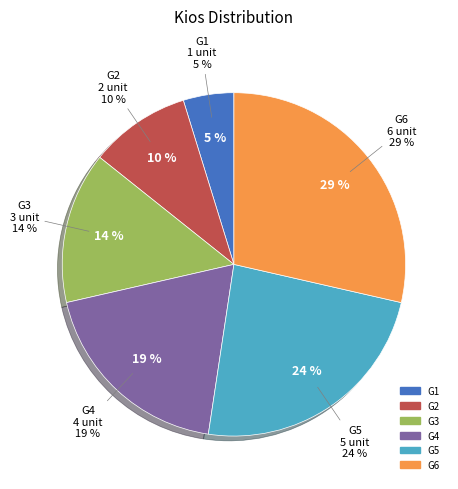

Count the number of slices in the pie.

6